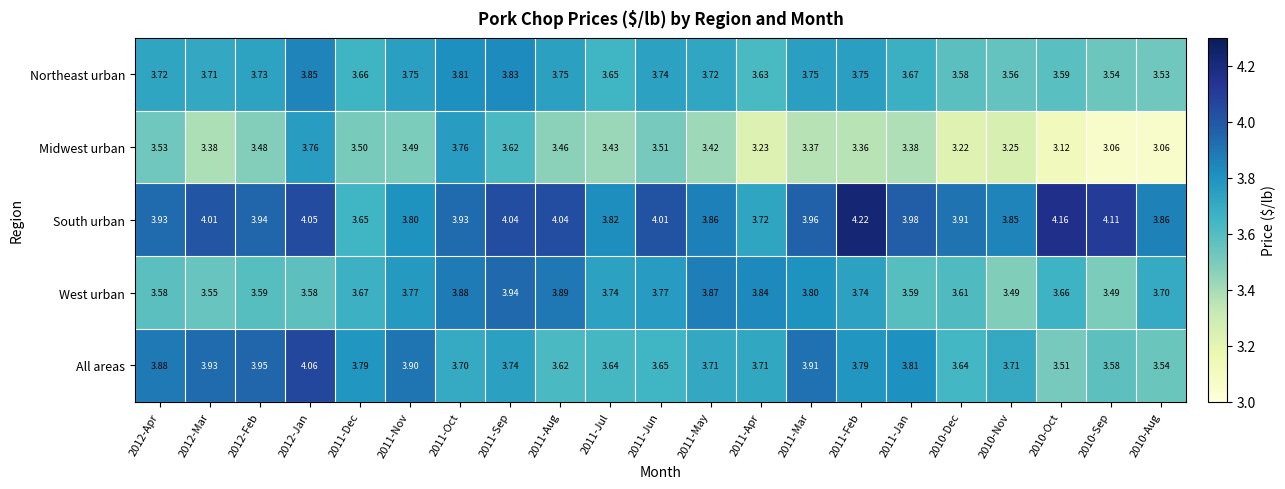

At how many categories does at least one series exceed 3?

21